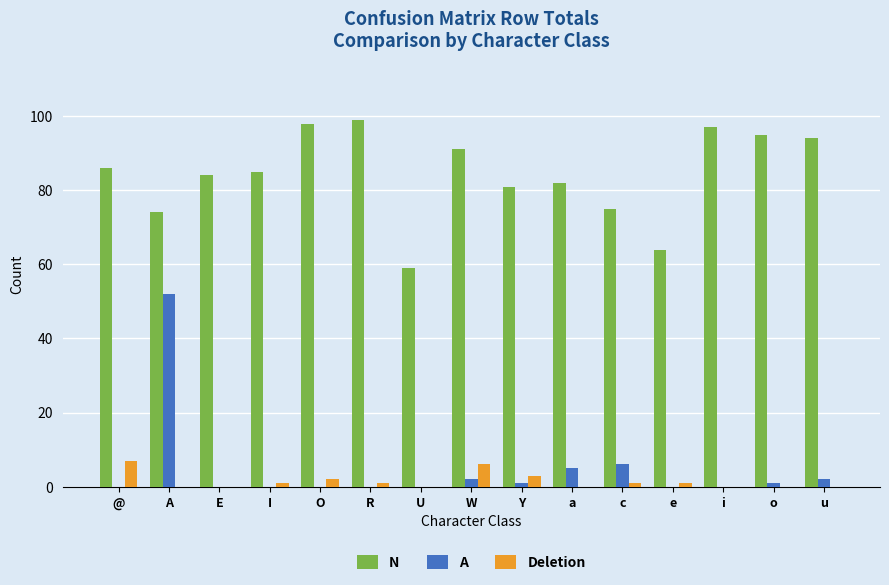

How many groups of bars are there?

15